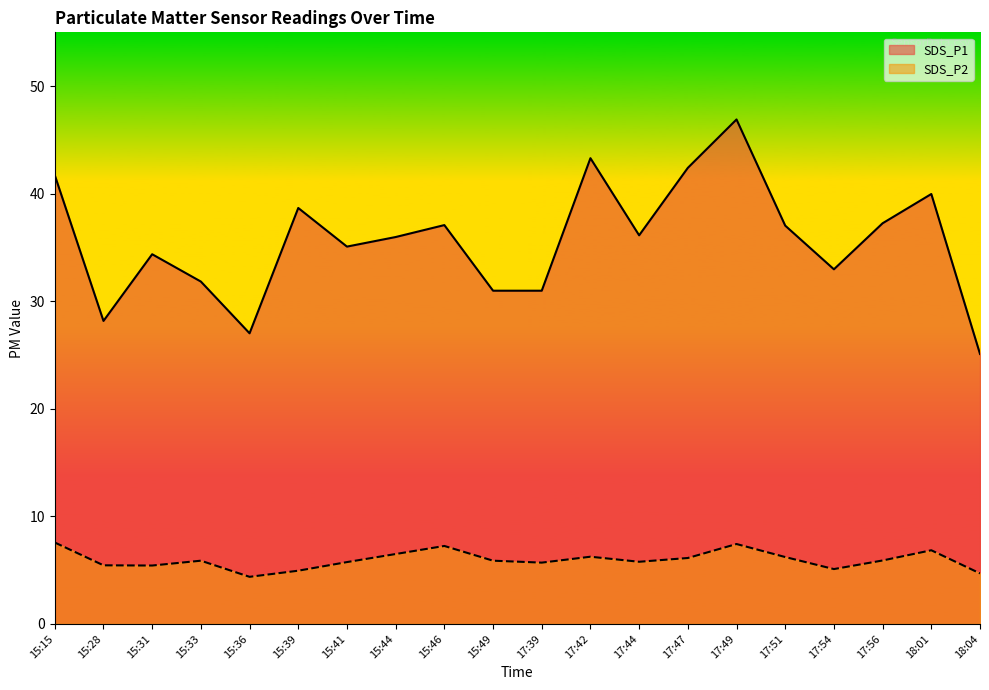

Where is the first local maximum for SDS_P2?

15:33